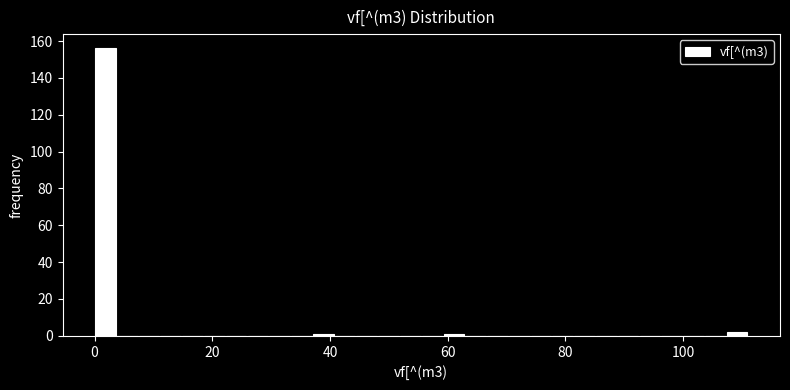

Around what value on the x-axis is the tallest bar? Give the approximate position of its centre, as read against the axis.

2